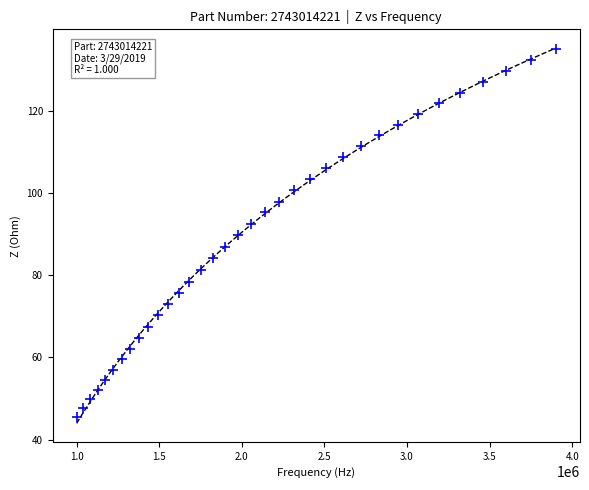

What is the range of Y values (max minus min)?

89.6